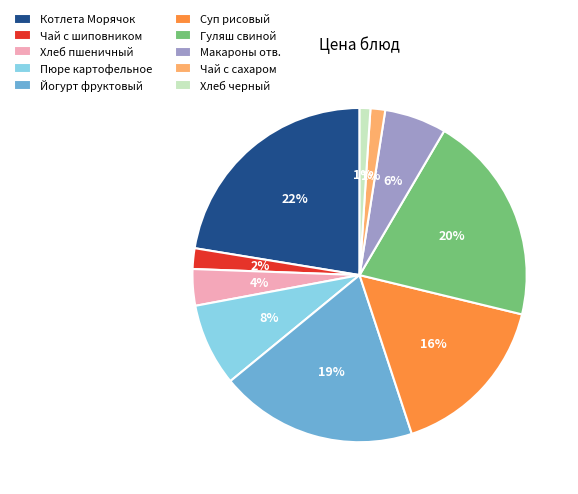

Between Йогурт фруктовый and Котлета Морячок, which is larger?

Котлета Морячок